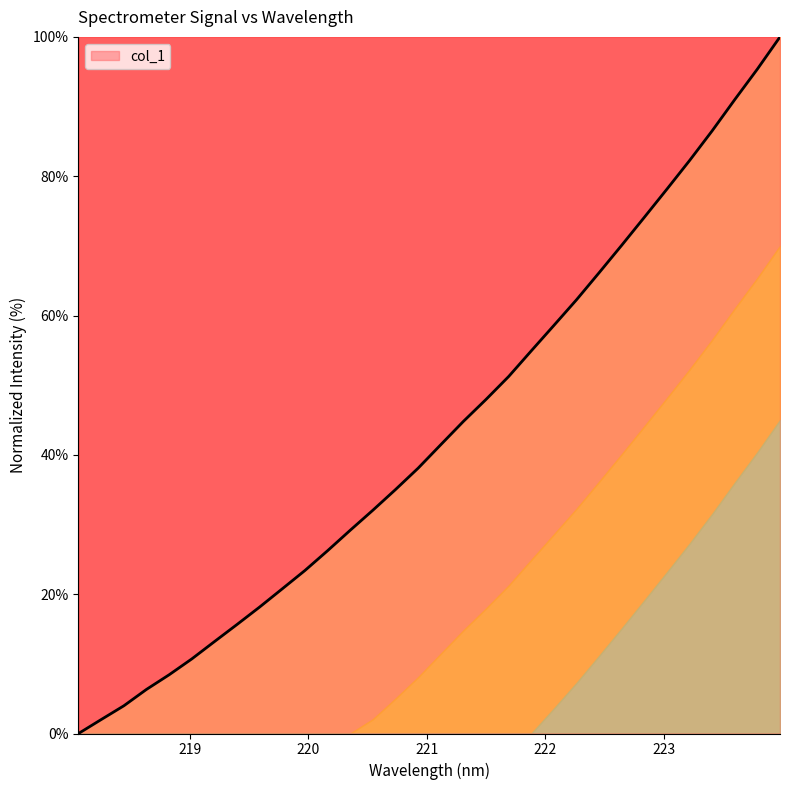

What is the approximate value at 223.5987?

91.0